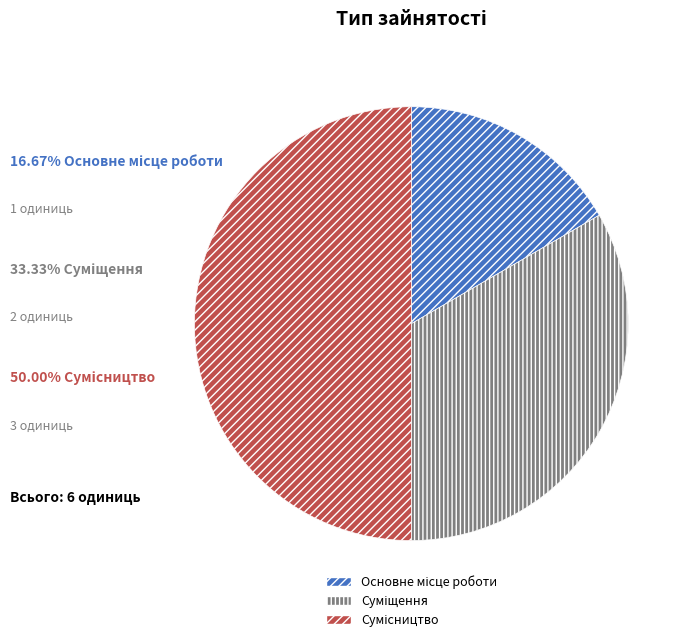

To the nearest percent, what is the average slice percentage?

33%